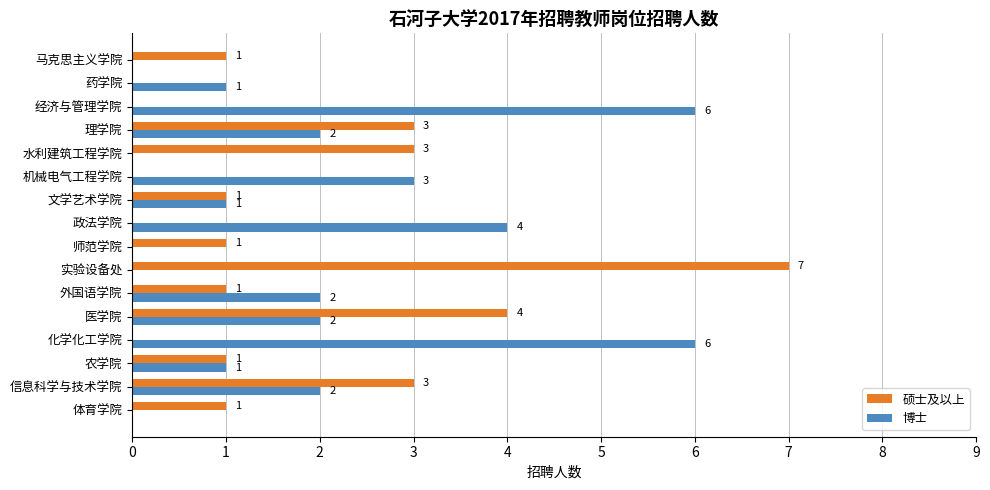

Which series has the largest total across all categories?

博士